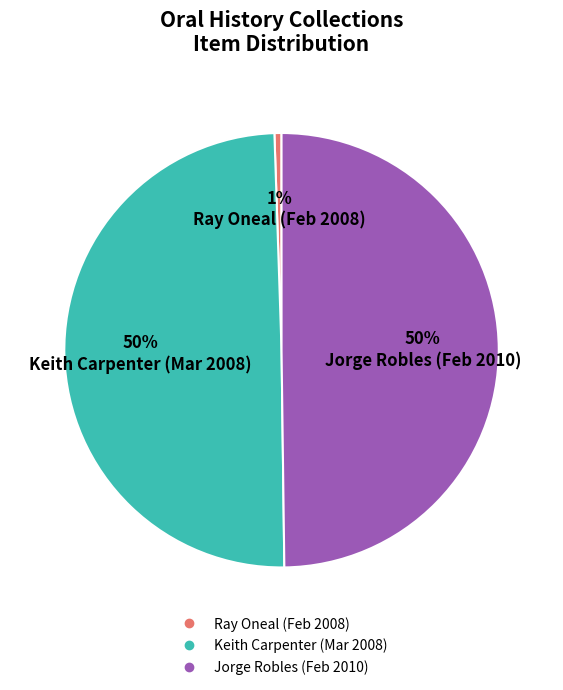

To the nearest percent, what is the difference between the largest and smallest slice percentages?

49%